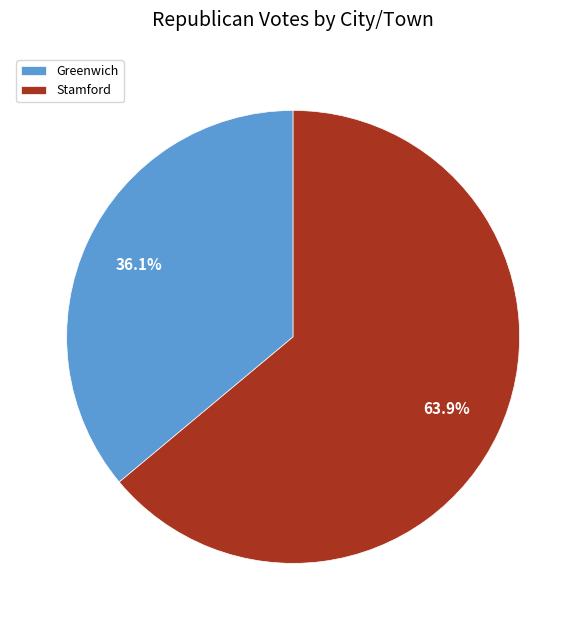

What is the majority slice?

Stamford